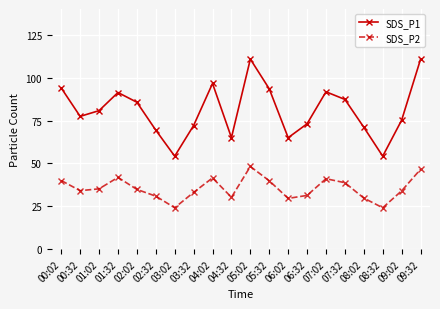

What is the total value across all series at 02:32?

100.3